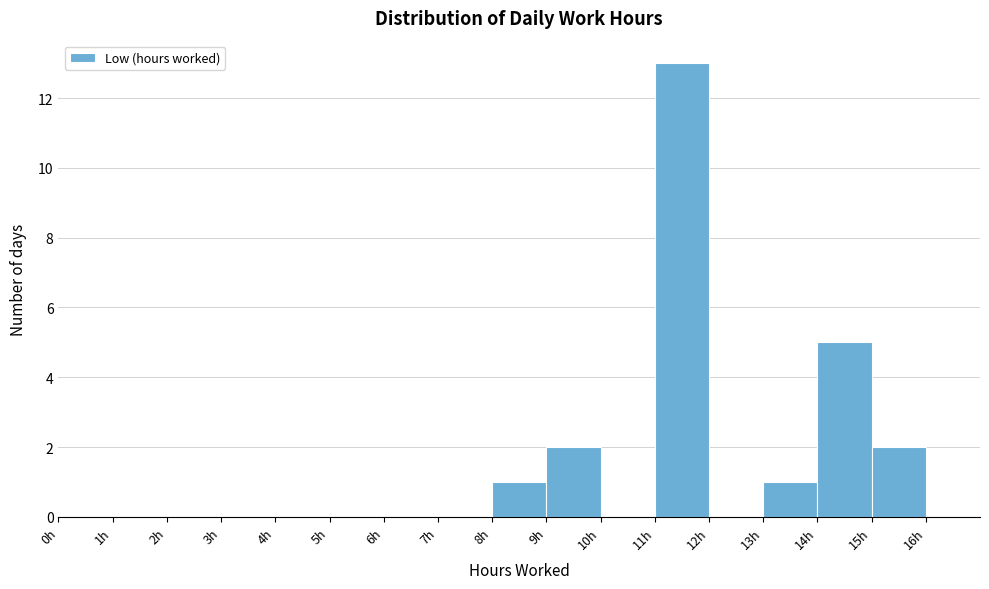

Which range on the x-axis has the tallest bar?

11 to 12